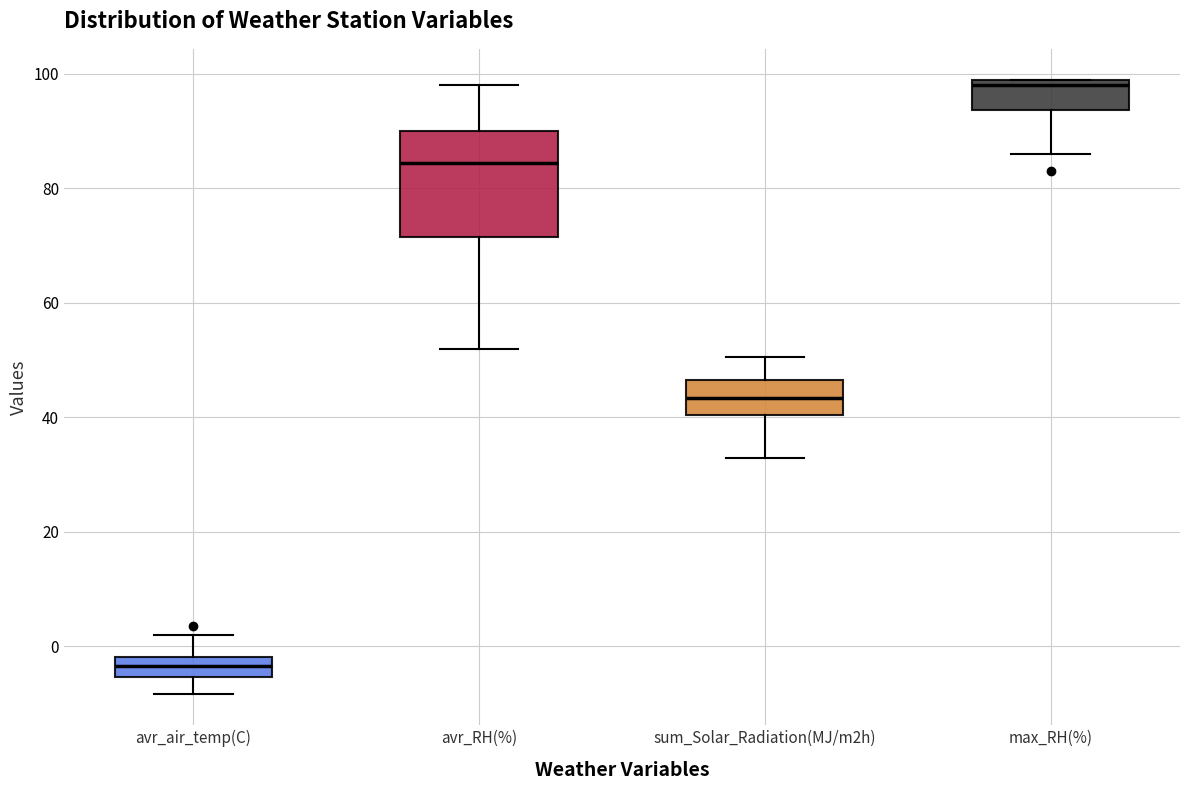

Reading left to right, transcribe this box plot: for each box, give where its median line is, the range the box spans, and where its two whiskers end, as read against the y-axis. The values are not printed on the chart, so give them approximately, as read against the axis.

avr_air_temp(C): median -4, box -6 to -2, whiskers -8 to 2
avr_RH(%): median 84, box 72 to 90, whiskers 52 to 98
sum_Solar_Radiation(MJ/m2h): median 44, box 40 to 46, whiskers 32 to 50
max_RH(%): median 98, box 94 to 100, whiskers 86 to 100